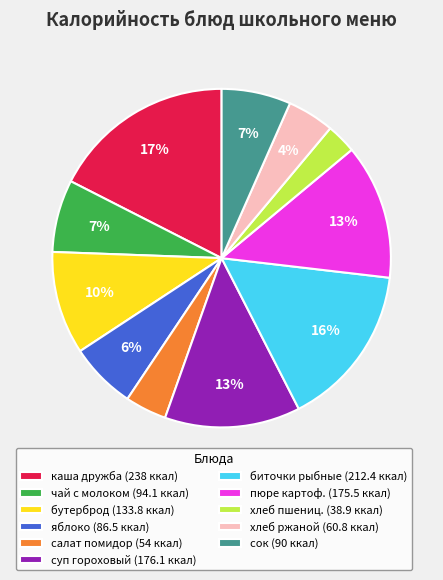

Which slice is the largest?

каша дружба (238 ккал)